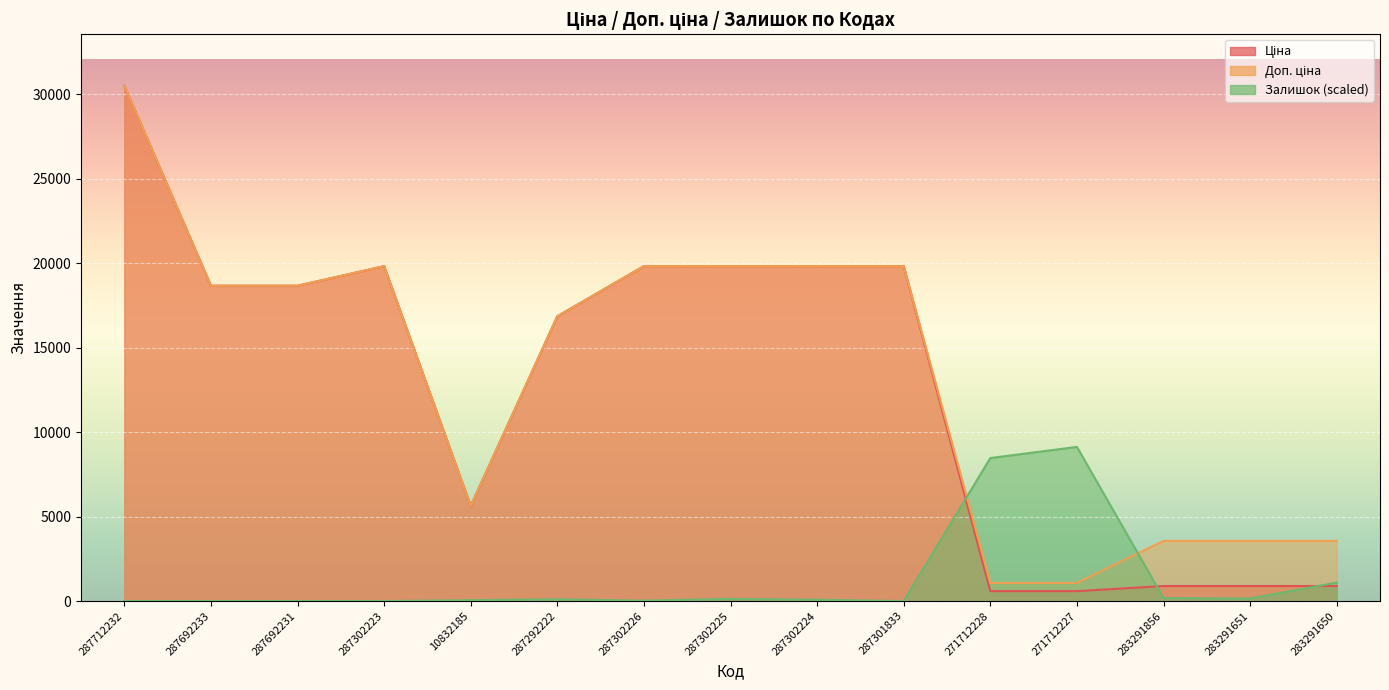

Where is Доп. ціна nearest to the value 15793?

287292222